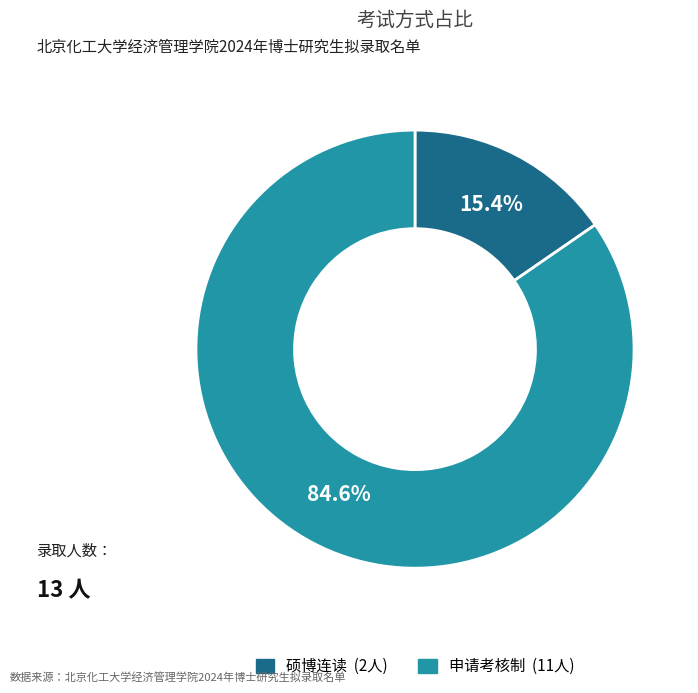

What is the majority slice?

申请考核制